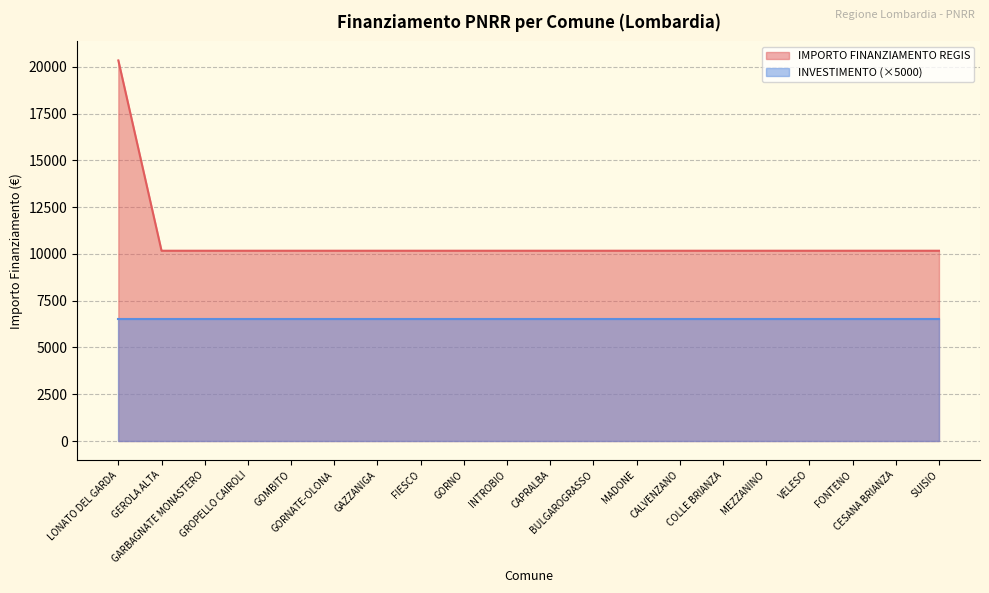

What is the difference between the values at SUISIO and LONATO DEL GARDA?

10172